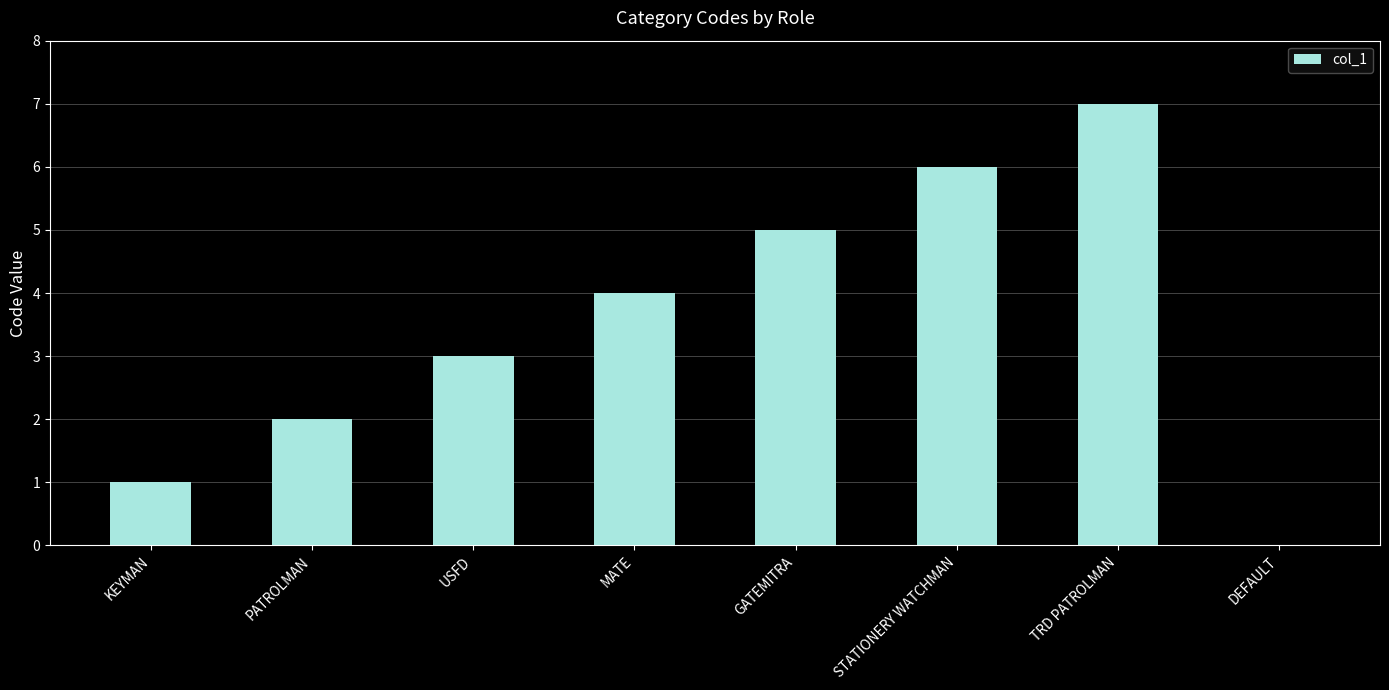

What is the sum of the values at STATIONERY WATCHMAN and GATEMITRA?

11